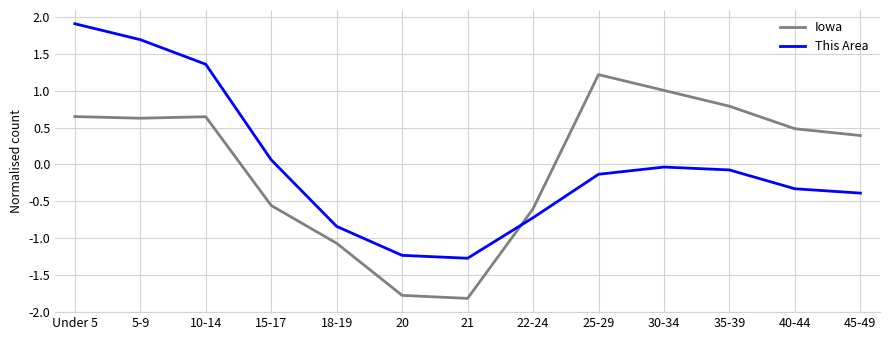

At which category is the sum across all series the highest?

Under 5